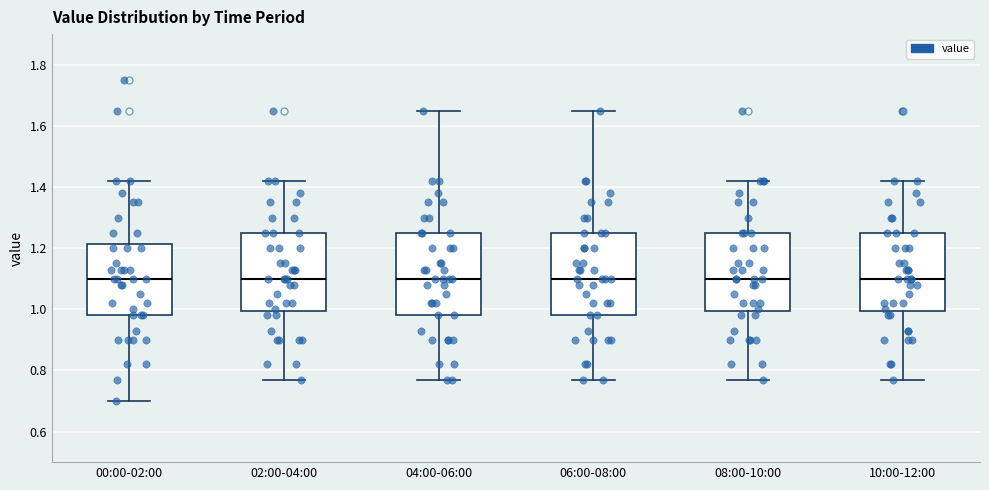

Reading left to right, transcribe this box plot: for each box, give where its median line is, the range the box spans, and where its two whiskers end, as read against the y-axis. The values are not printed on the chart, so give them approximately, as read against the axis.

00:00-02:00: median 1.10, box 0.98 to 1.22, whiskers 0.70 to 1.42
02:00-04:00: median 1.10, box 1.00 to 1.26, whiskers 0.78 to 1.42
04:00-06:00: median 1.10, box 0.98 to 1.26, whiskers 0.78 to 1.66
06:00-08:00: median 1.10, box 0.98 to 1.26, whiskers 0.78 to 1.66
08:00-10:00: median 1.10, box 1.00 to 1.26, whiskers 0.78 to 1.42
10:00-12:00: median 1.10, box 1.00 to 1.26, whiskers 0.78 to 1.42